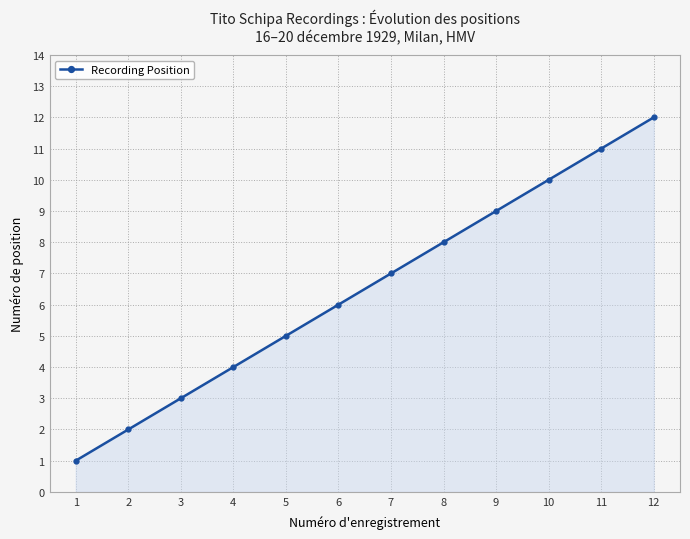

True or false: there are more than 1 points higher than both neighbors.

False